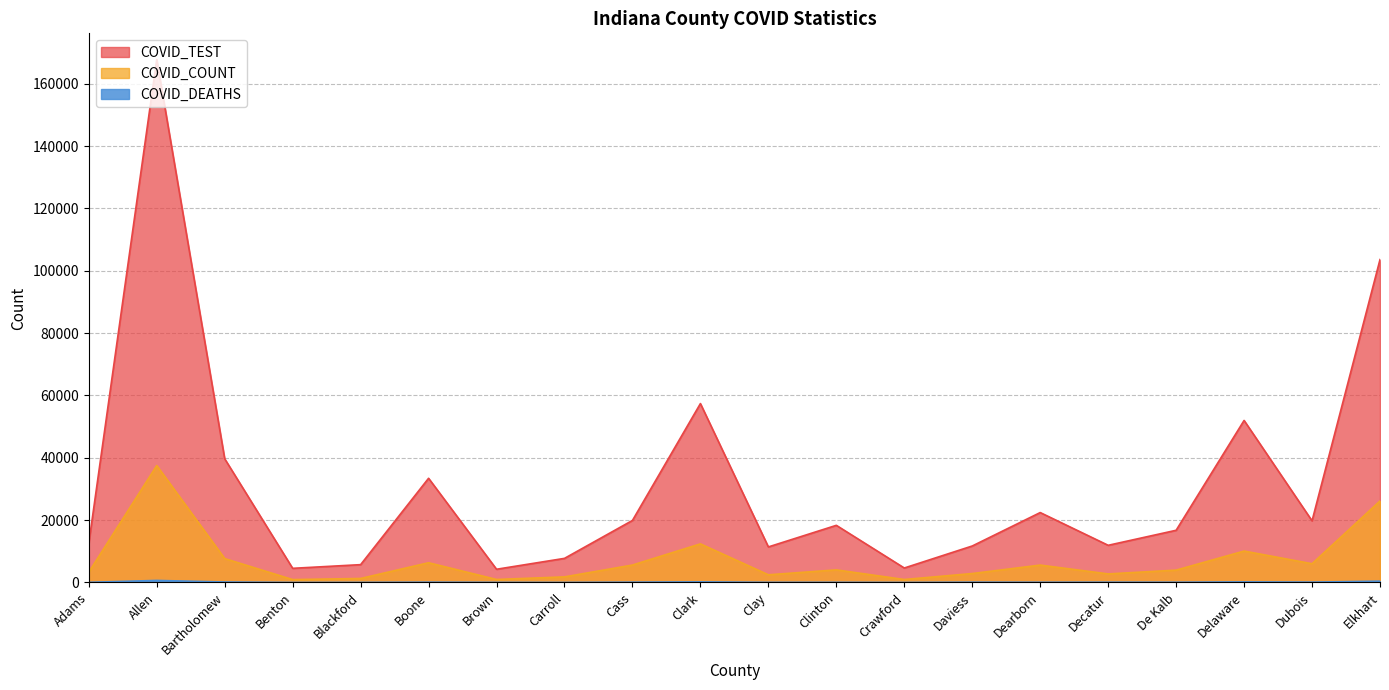

At how many categories does at least one series exceed 67284?

2